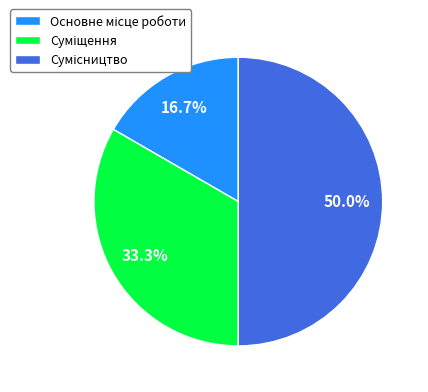

True or false: Суміщення accounts for 33% of the total.

True